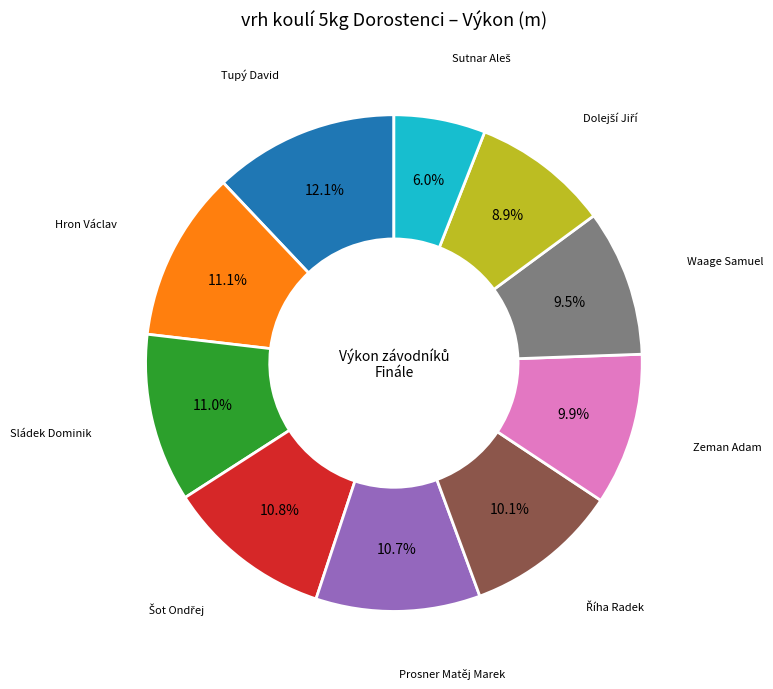

How many slices are in this pie chart?

10